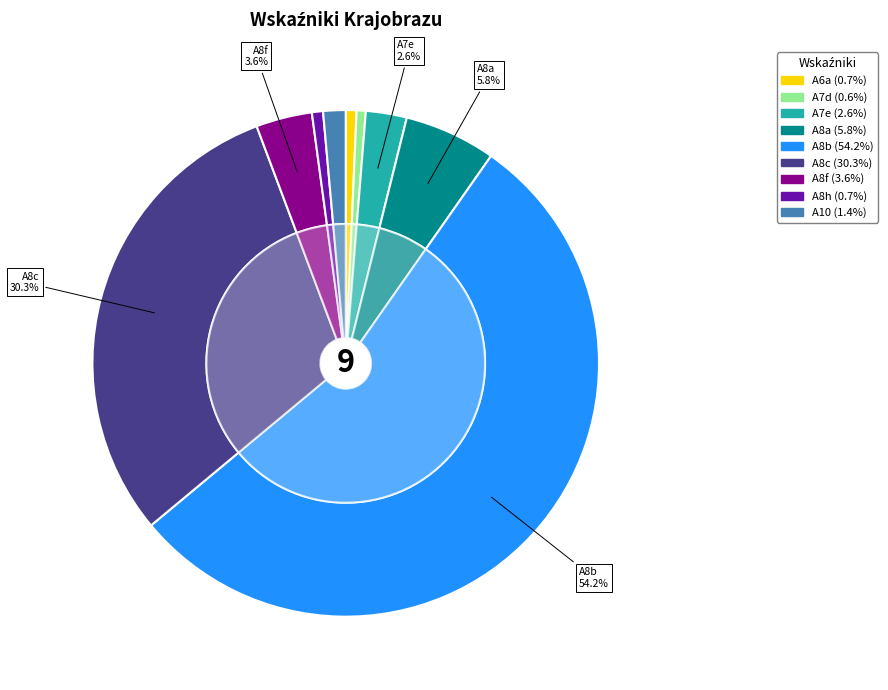

Rank the categories by value from lowest to highest.

A7d, A6a, A8h, A10, A7e, A8f, A8a, A8c, A8b